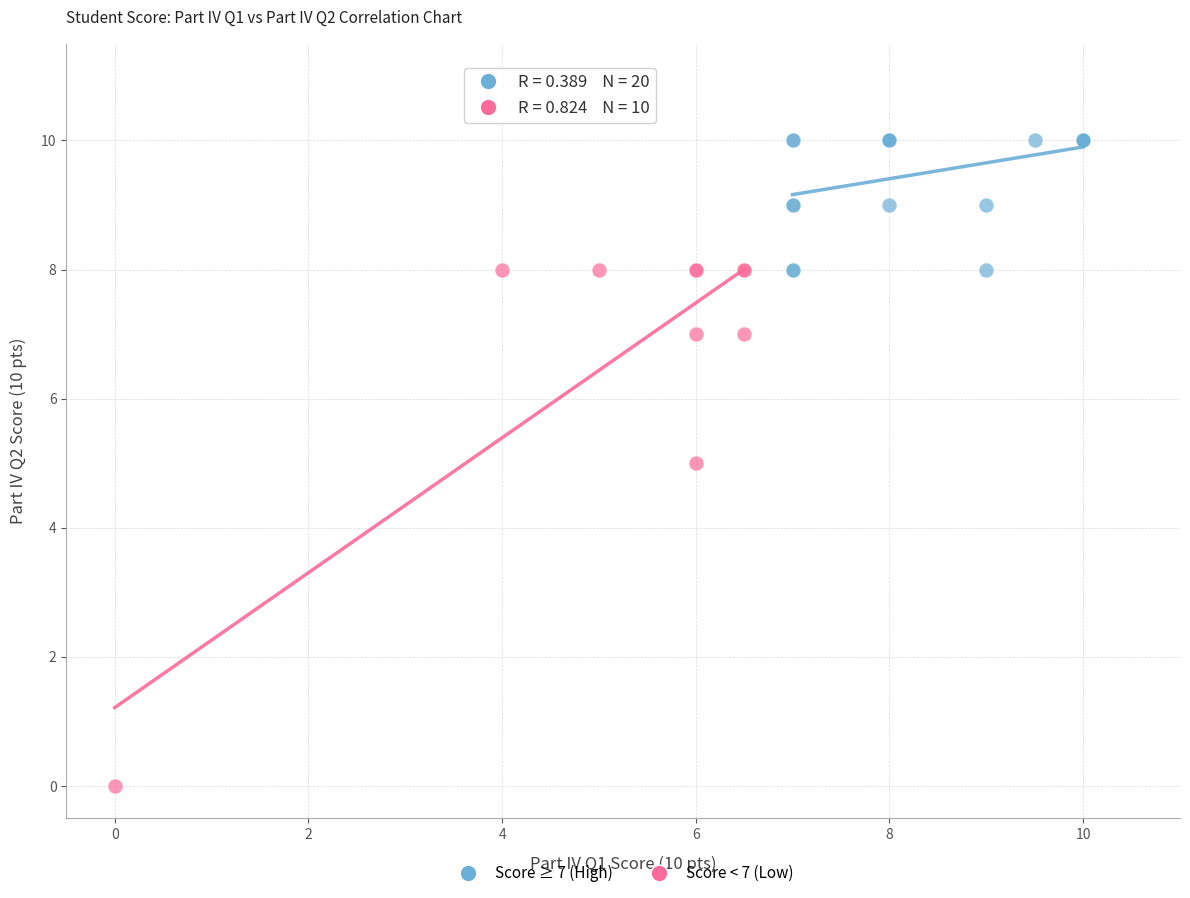

Which series contains the highest Y value?

Score ≥ 7 (High)